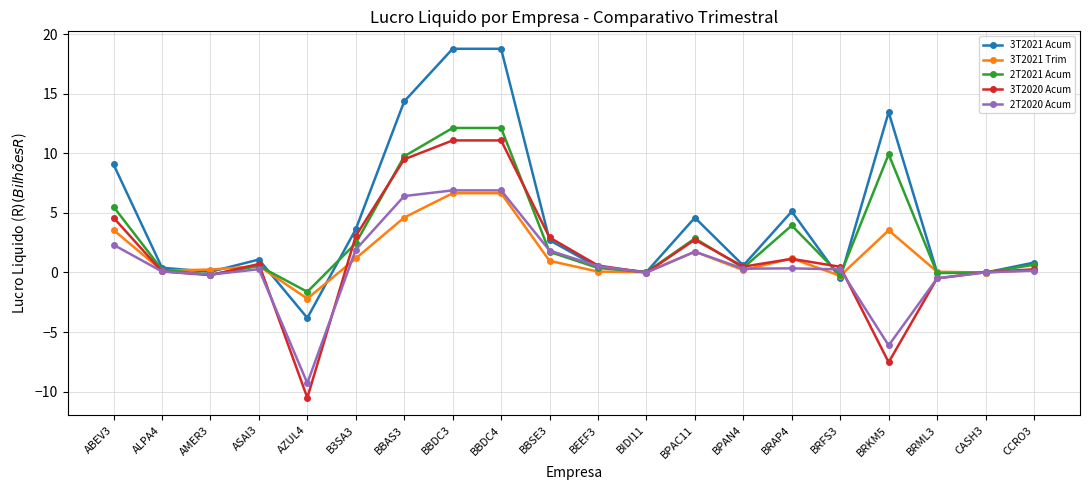

What is the total value across all series at BBSE3?

10.2